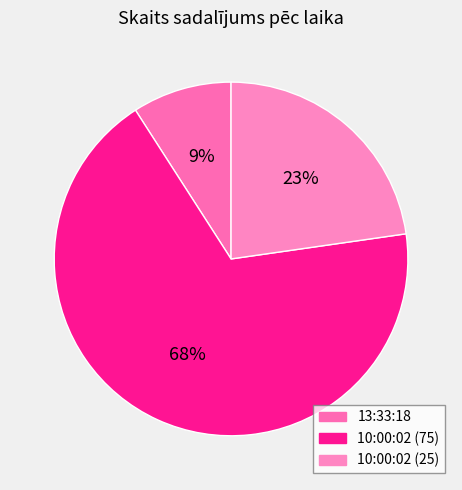

Which slice is the smallest?

13:33:18